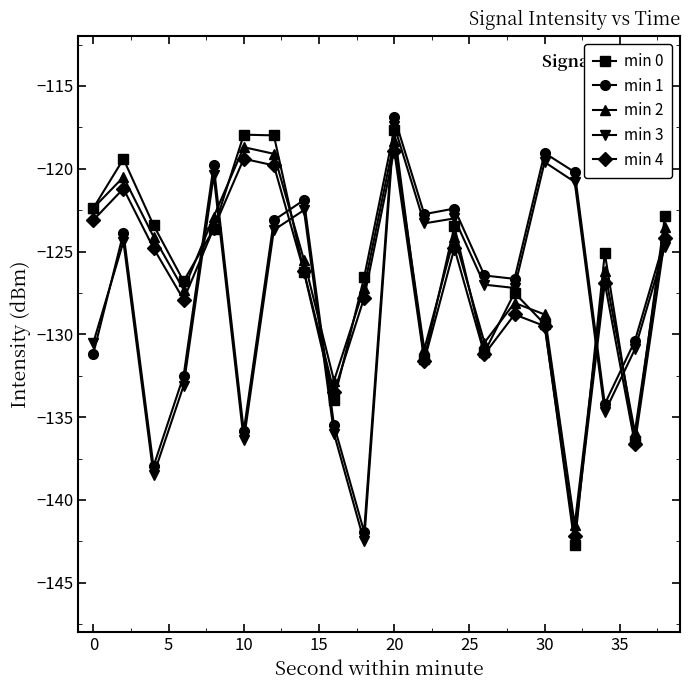

How many interior local peaks does the min 0 series have?

6